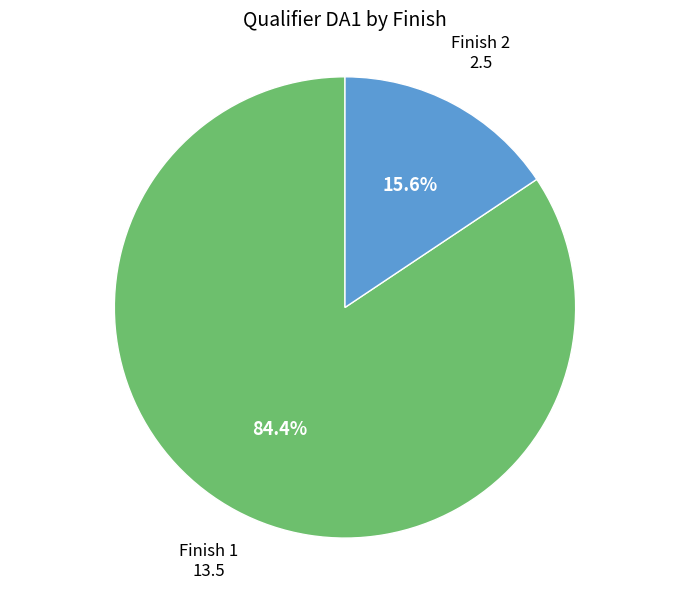

Between Finish 2 and Finish 1, which is larger?

Finish 1